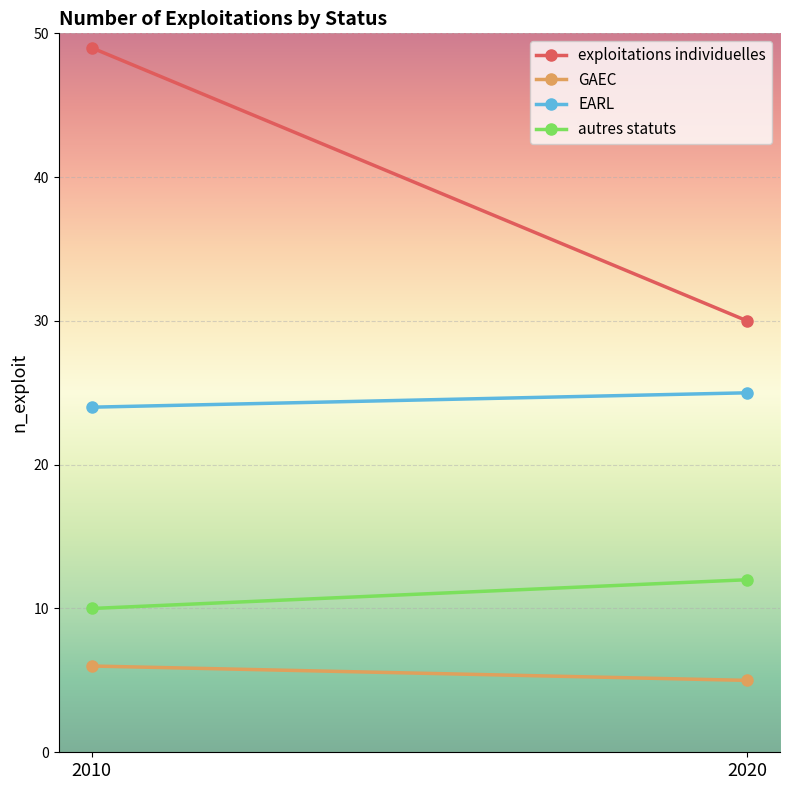

Count the exploitations individuelles values in the range 30 to 49.

2